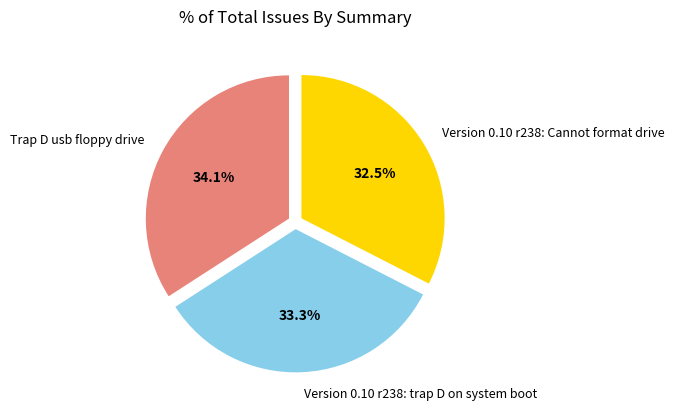

What is the ratio of the value at Trap D usb floppy drive to the value at Version 0.10 r238: trap D on system boot?

1.0